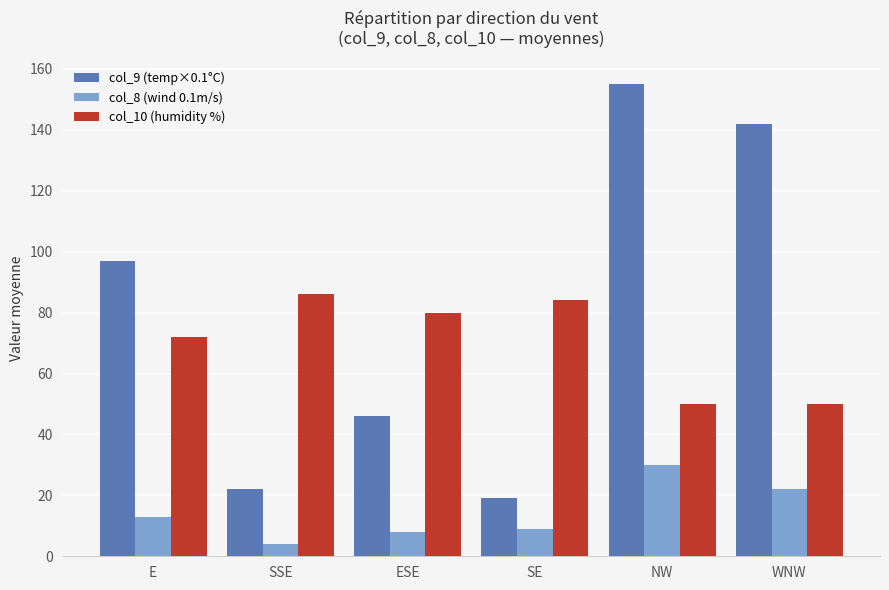

The col_10 (humidity %) series shows 72 at E. True or false?

True